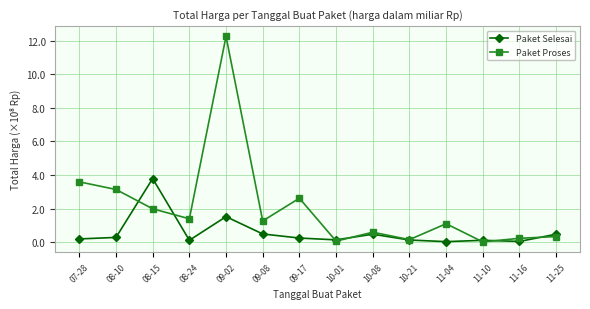

At which category does Paket Selesai reach its first local peak?

08-15